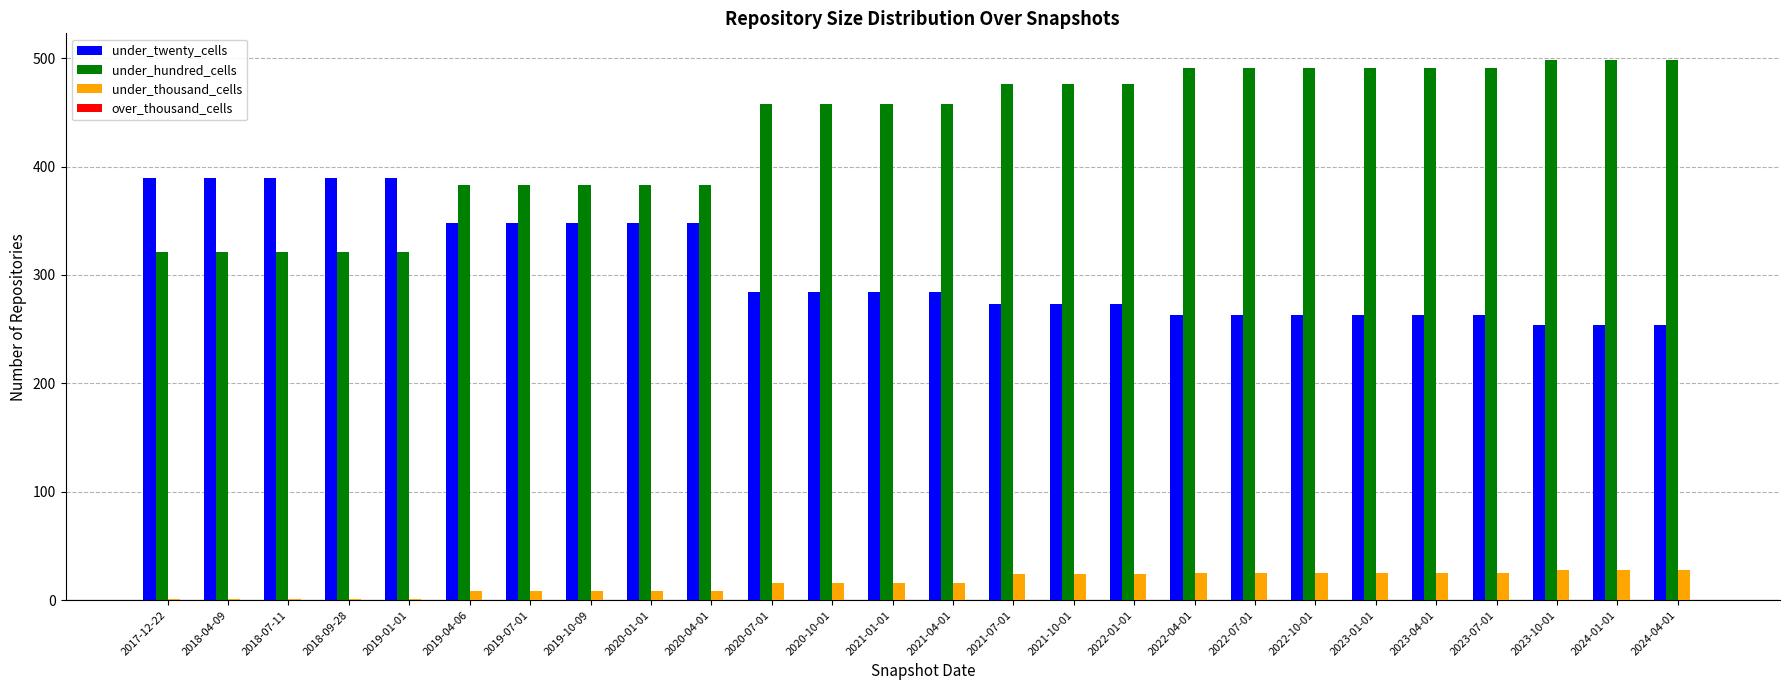

Which series has the largest total across all categories?

under_hundred_cells